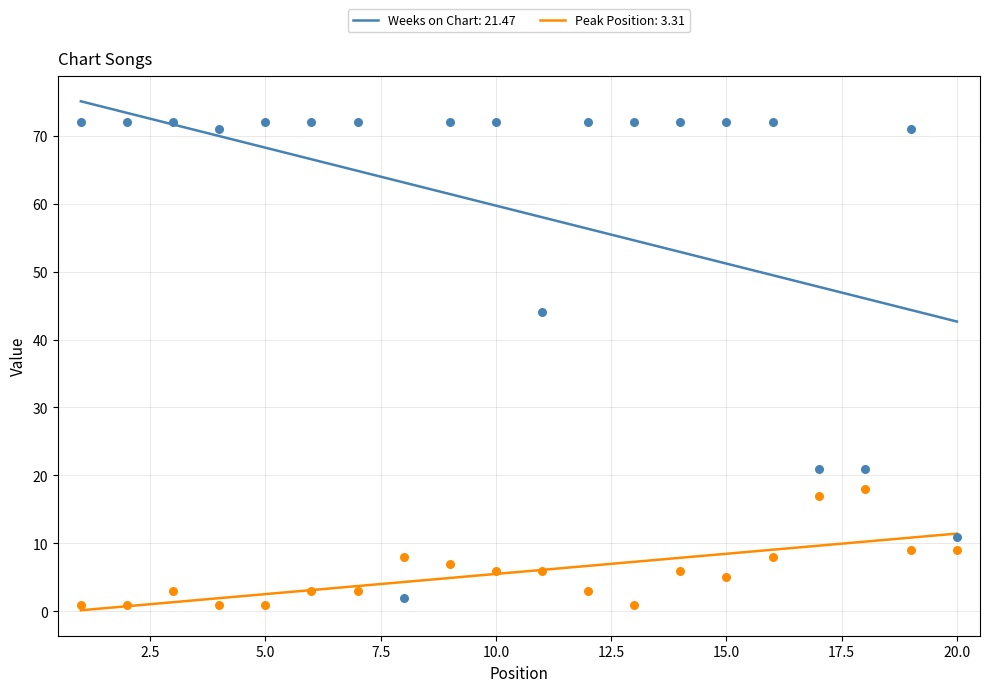

At which category is the sum across all series the highest?

16